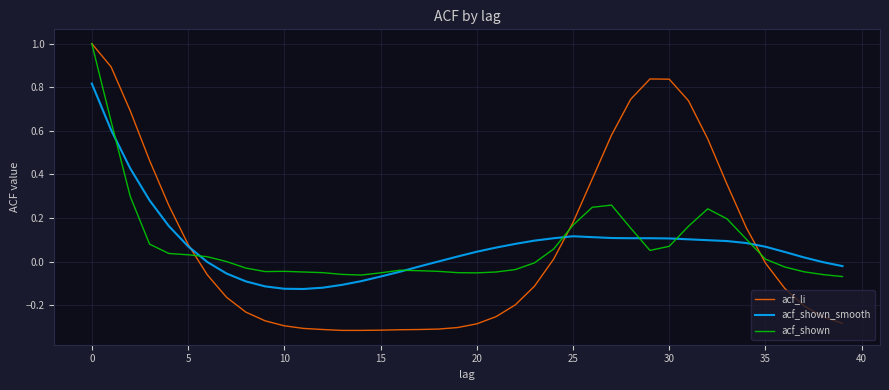

What is the maximum value shown in the chart?

1.0